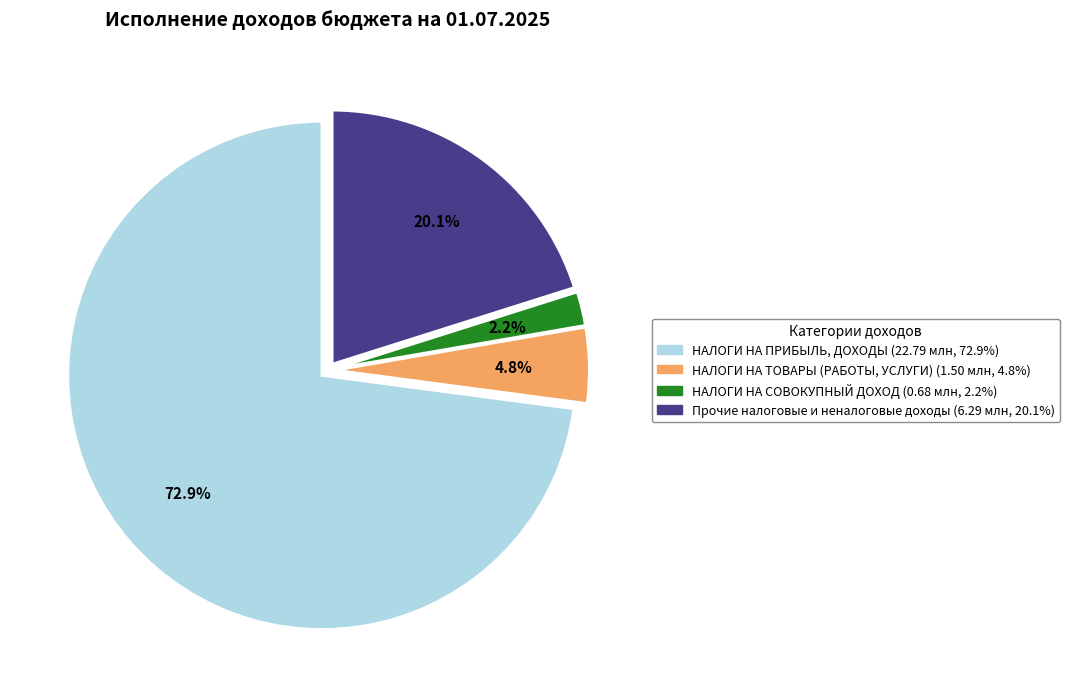

How many slices are in this pie chart?

4